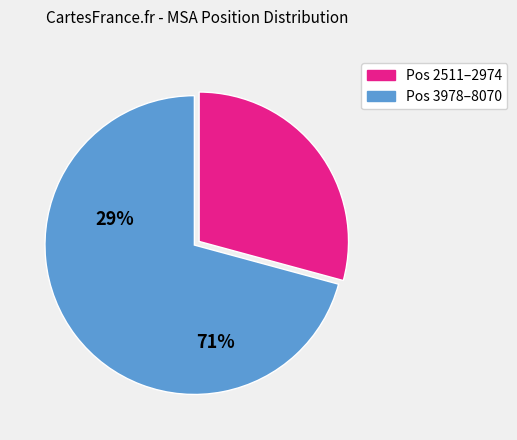

Is there any slice that represents more than half of the pie?

Yes